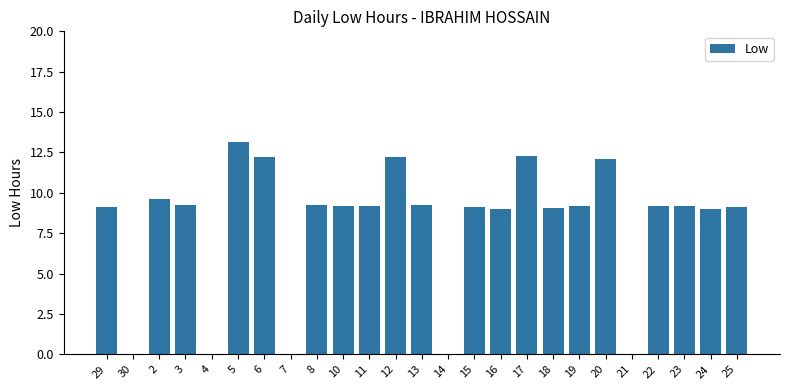

What is the sum of all values?

199.7